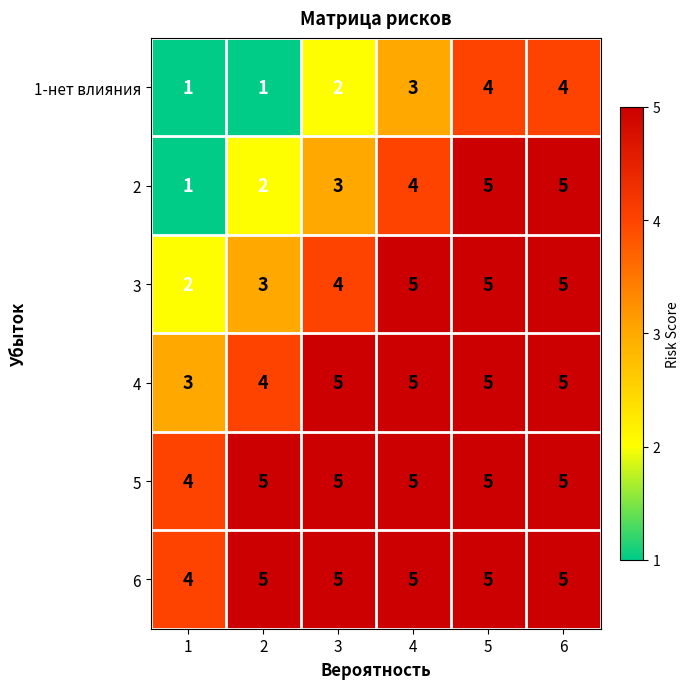

What is the total value across all series at 1?

15